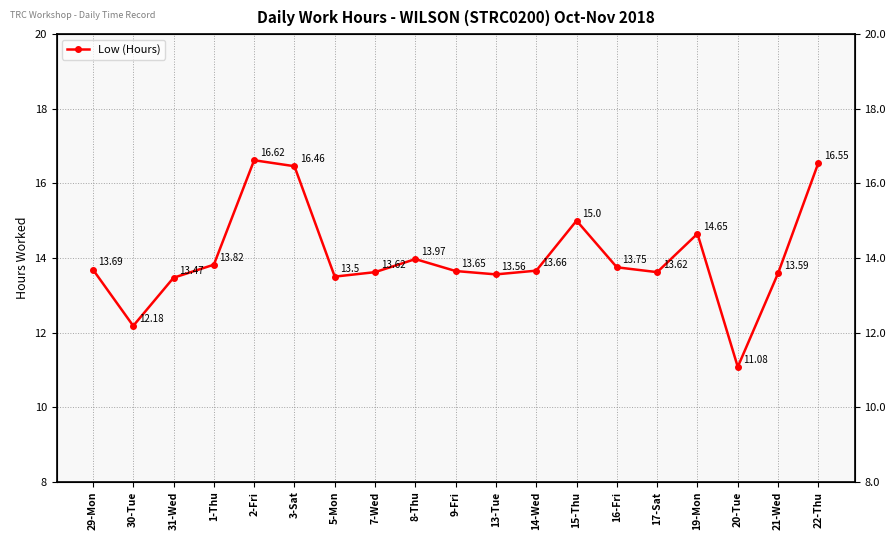

At which category does the chart reach its peak across all series?

2-Fri